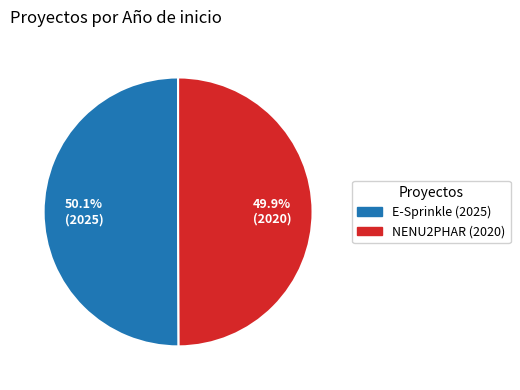

Count the number of slices in the pie.

2